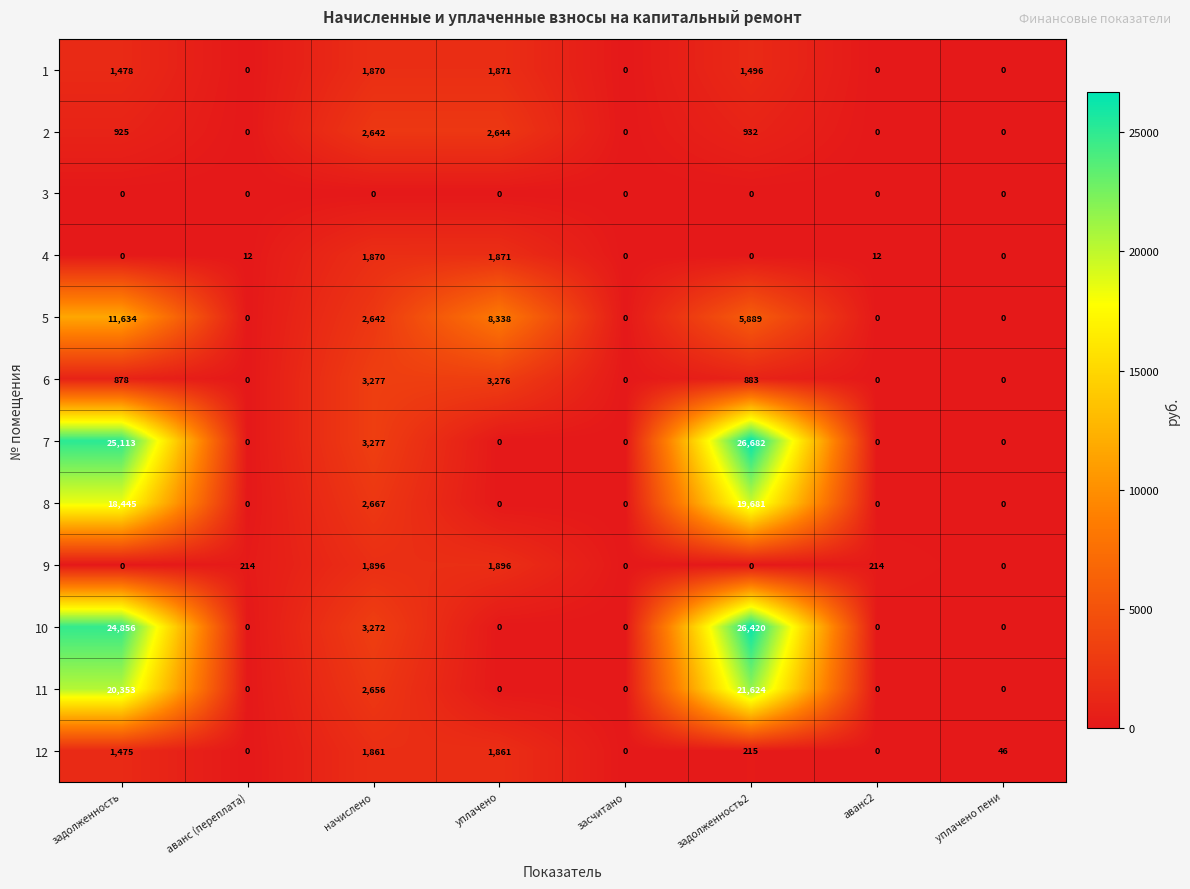

The 4 series shows 770 at задолженность. True or false?

False